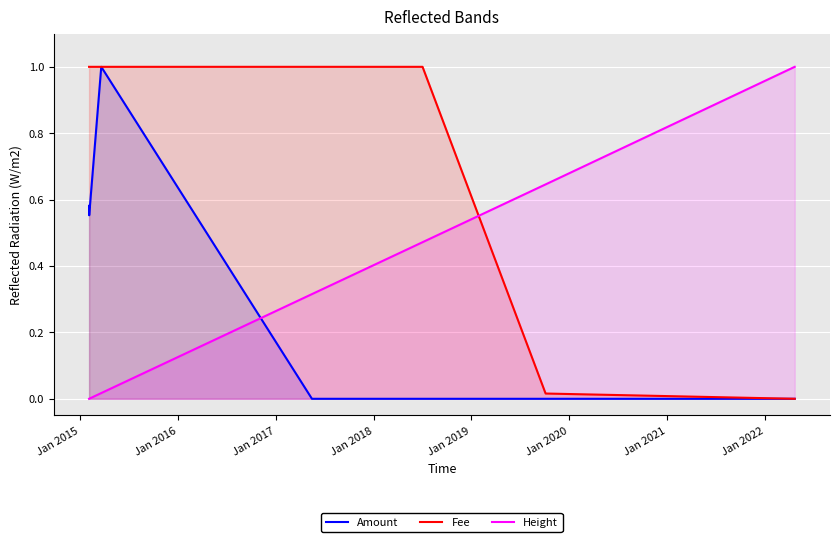

List the series in order of their overall mean, highest first.

Fee, Height, Amount